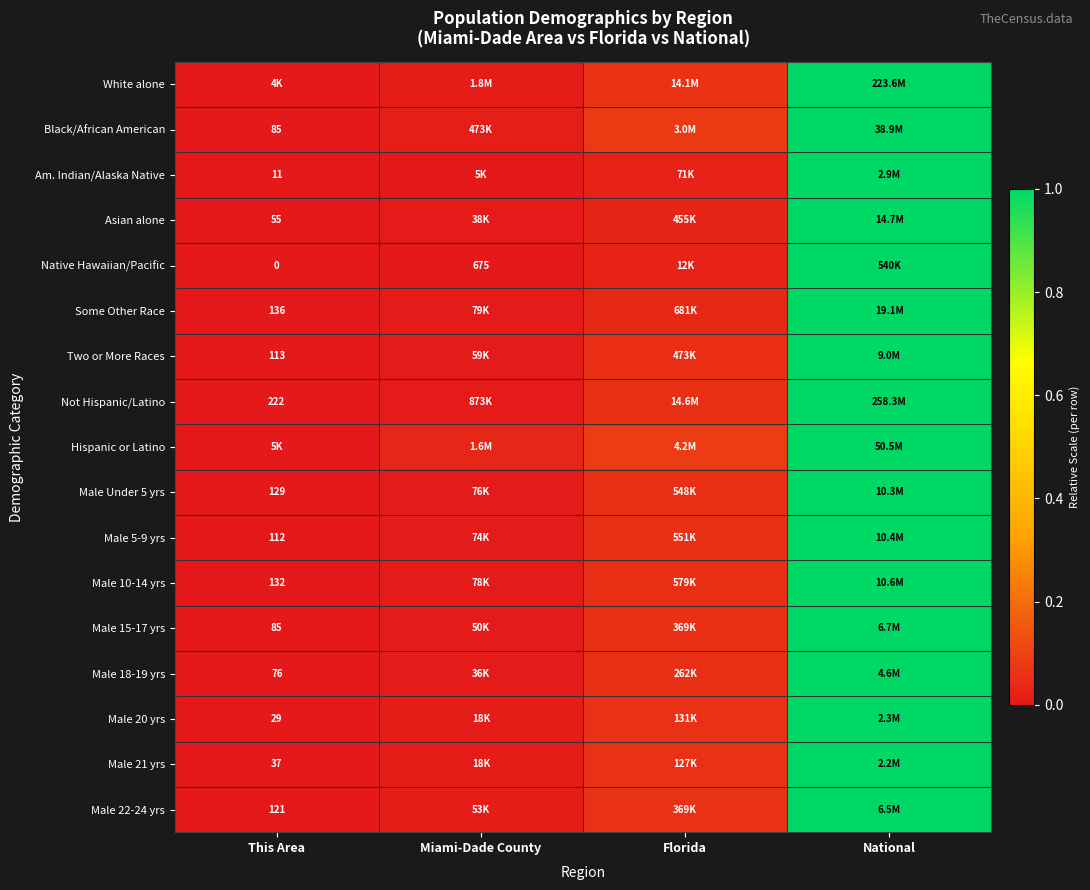

At which category is the sum across all series the highest?

National